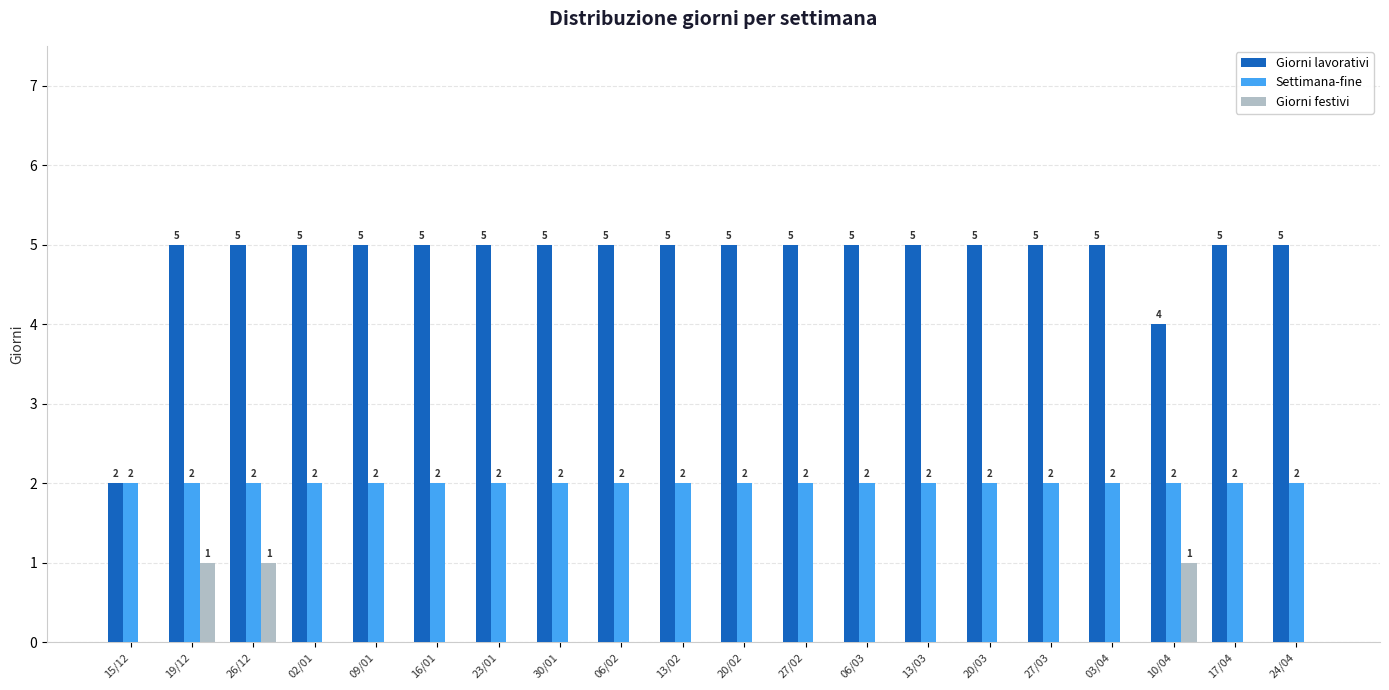

Where is Giorni lavorativi nearest to the value 3?

15/12